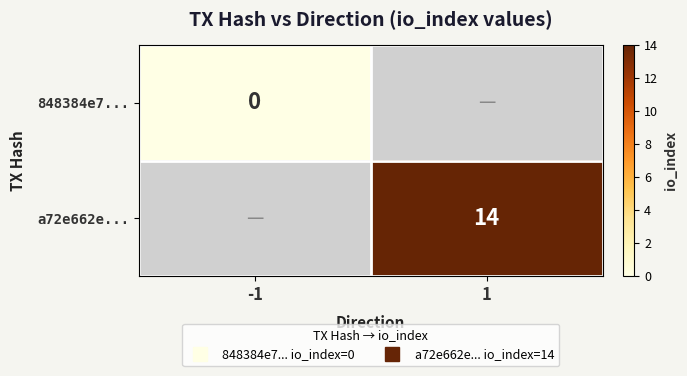

At how many categories does at least one series exceed 0?

1